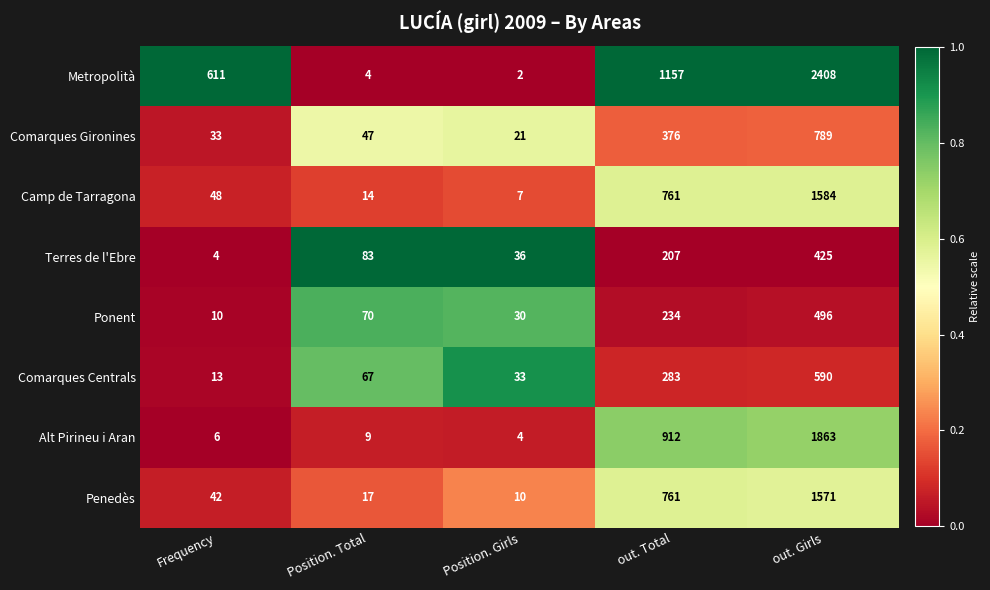

List the series in order of their peak value, lowest first.

Terres de l'Ebre, Ponent, Comarques Centrals, Comarques Gironines, Penedès, Camp de Tarragona, Alt Pirineu i Aran, Metropolità